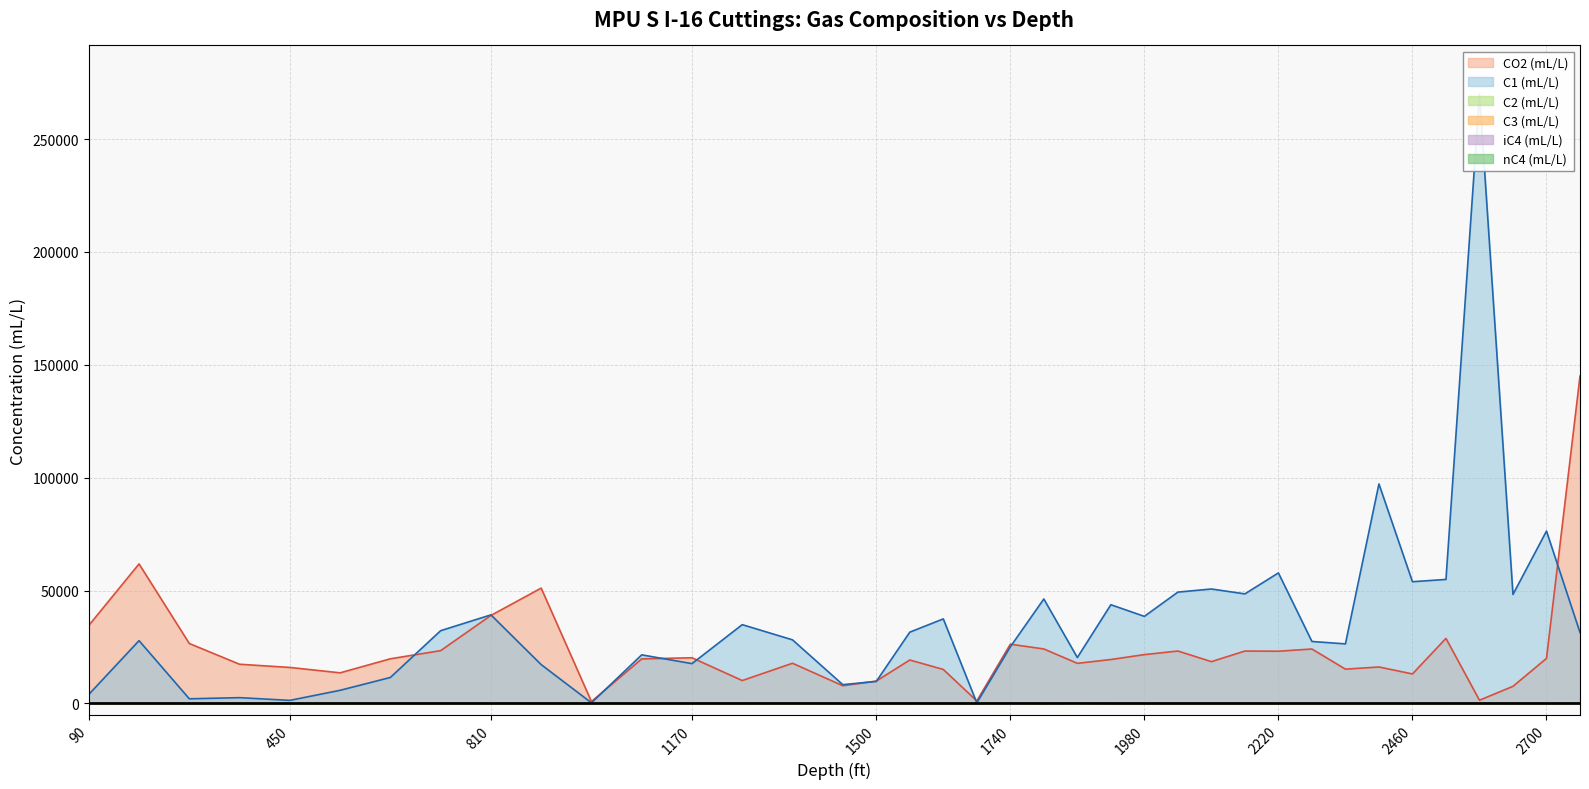

True or false: iC4 (mL/L) has a value of 0.3 at 2580.

False